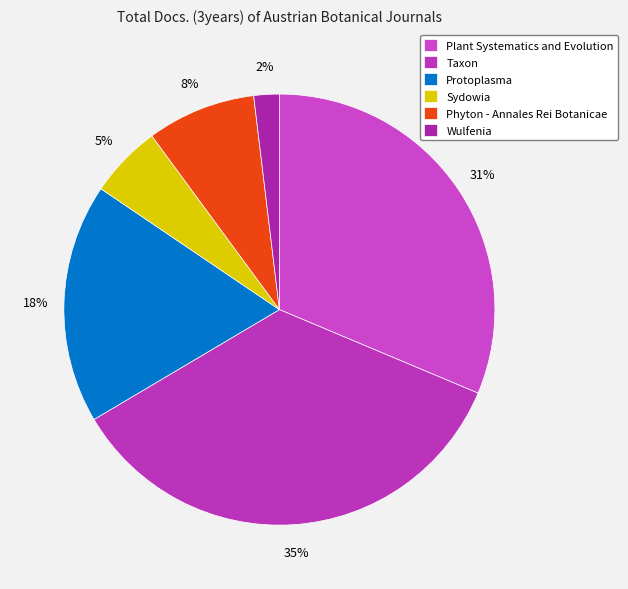

To the nearest percent, what percentage of the pie is Plant Systematics and Evolution?

31%